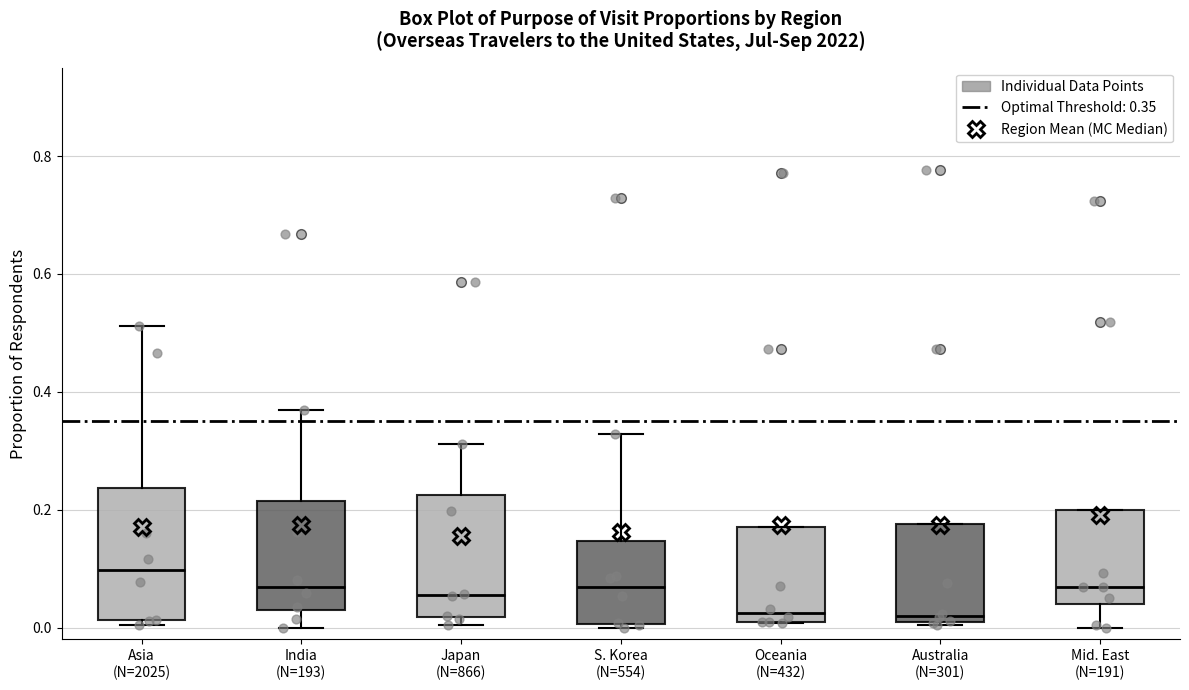

Where does the upper whisker of the box for Asia (N=2025) end on the y-axis? The values are not printed on the chart, so give them approximately, as read against the axis.

0.52